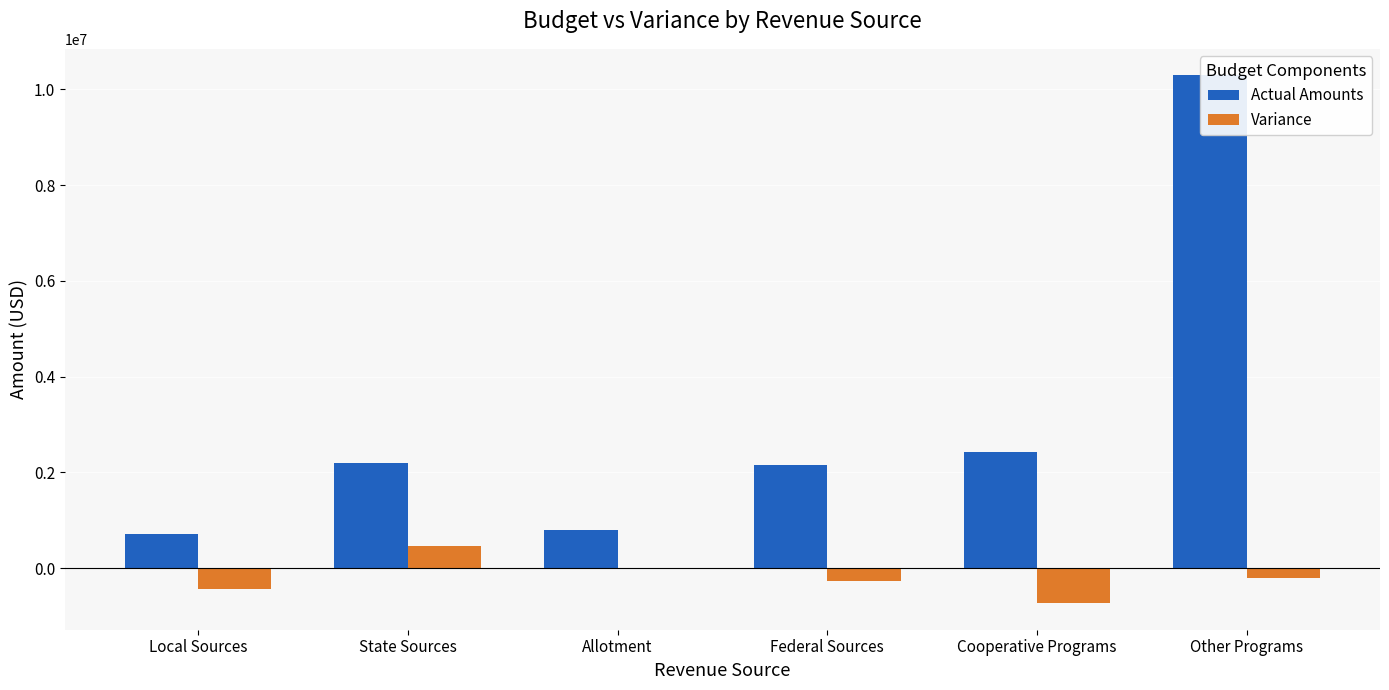

How many bars are there in each group?

2